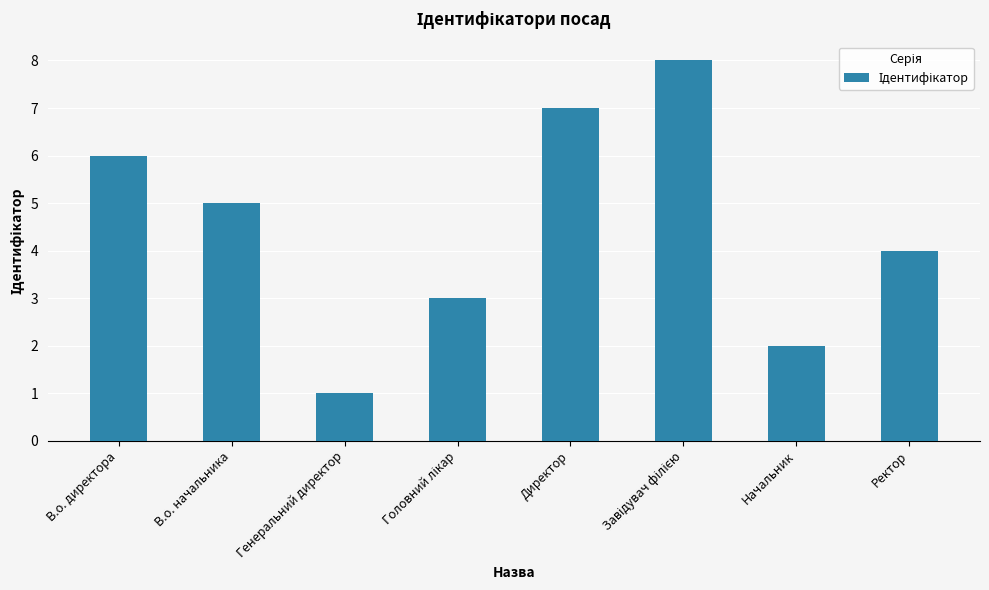

What is the value of the 2nd bar from the left?

5